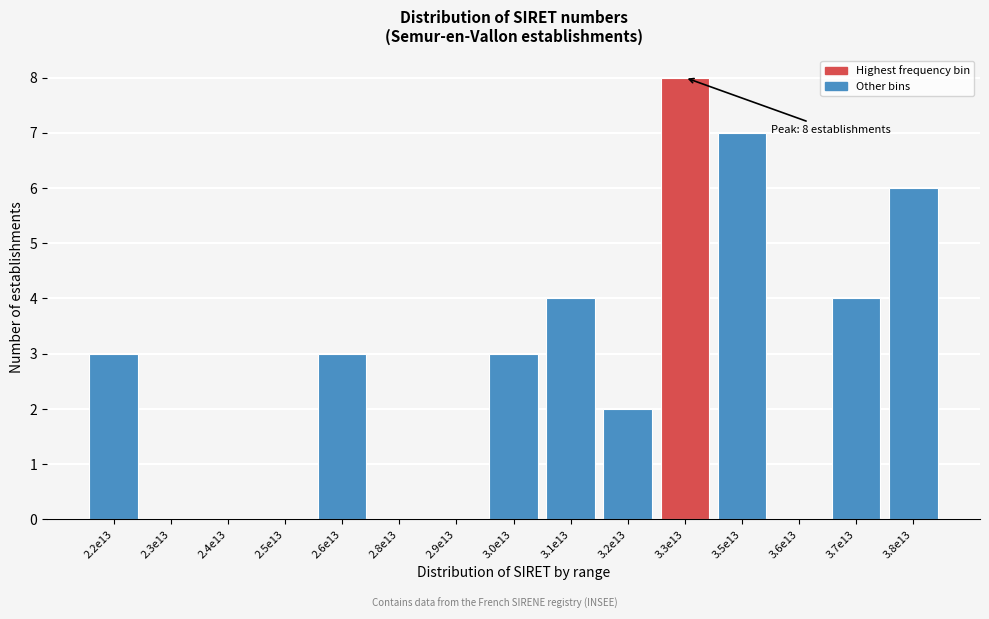

Reading left to right, list all the values displayed in this chart.

2.2e13=3	2.3e13=0	2.4e13=0	2.5e13=0	2.6e13=3	2.8e13=0	2.9e13=0	3.0e13=3	3.1e13=4	3.2e13=2	3.3e13=8	3.5e13=7	3.6e13=0	3.7e13=4	3.8e13=6